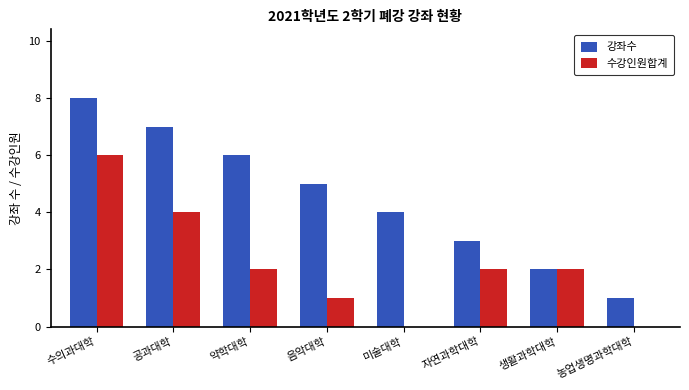

What are all the series names shown in the legend?

강좌수, 수강인원합계